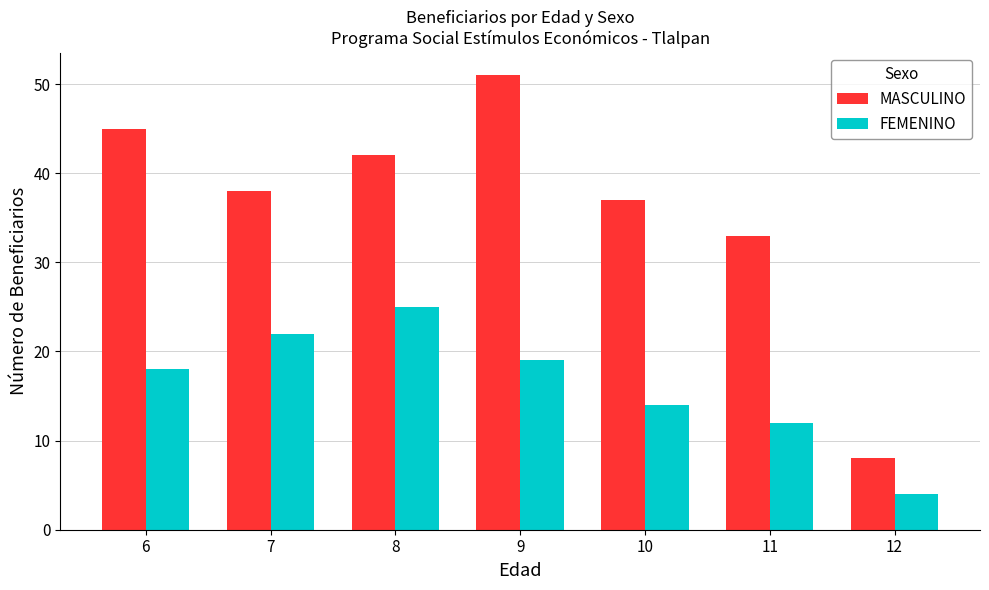

Which series has the largest total across all categories?

MASCULINO